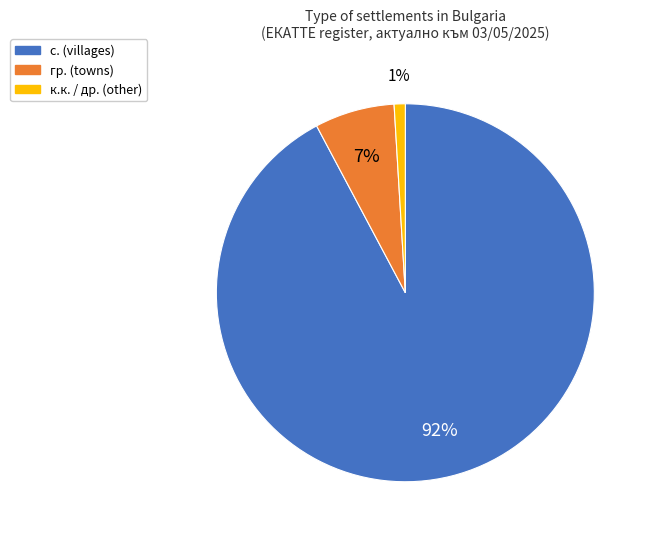

Does с. (villages) represent more than half of the total?

Yes